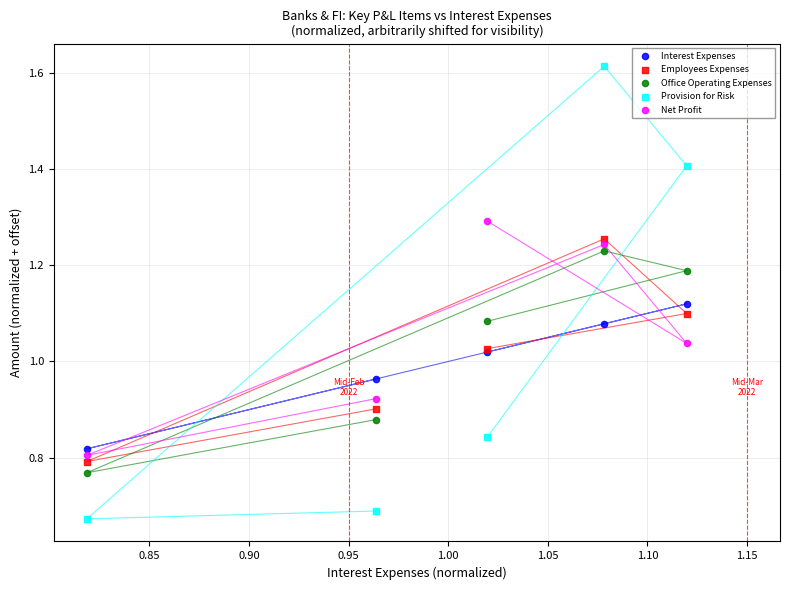

Which series has the widest spread of Y values?

Provision for Risk